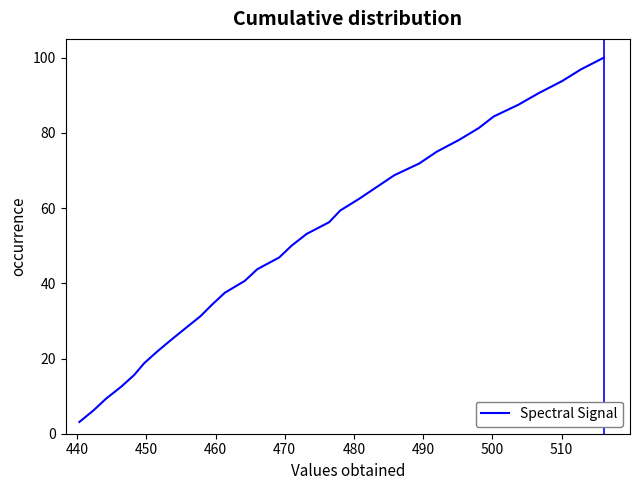

What is the greatest value displayed?

100.0